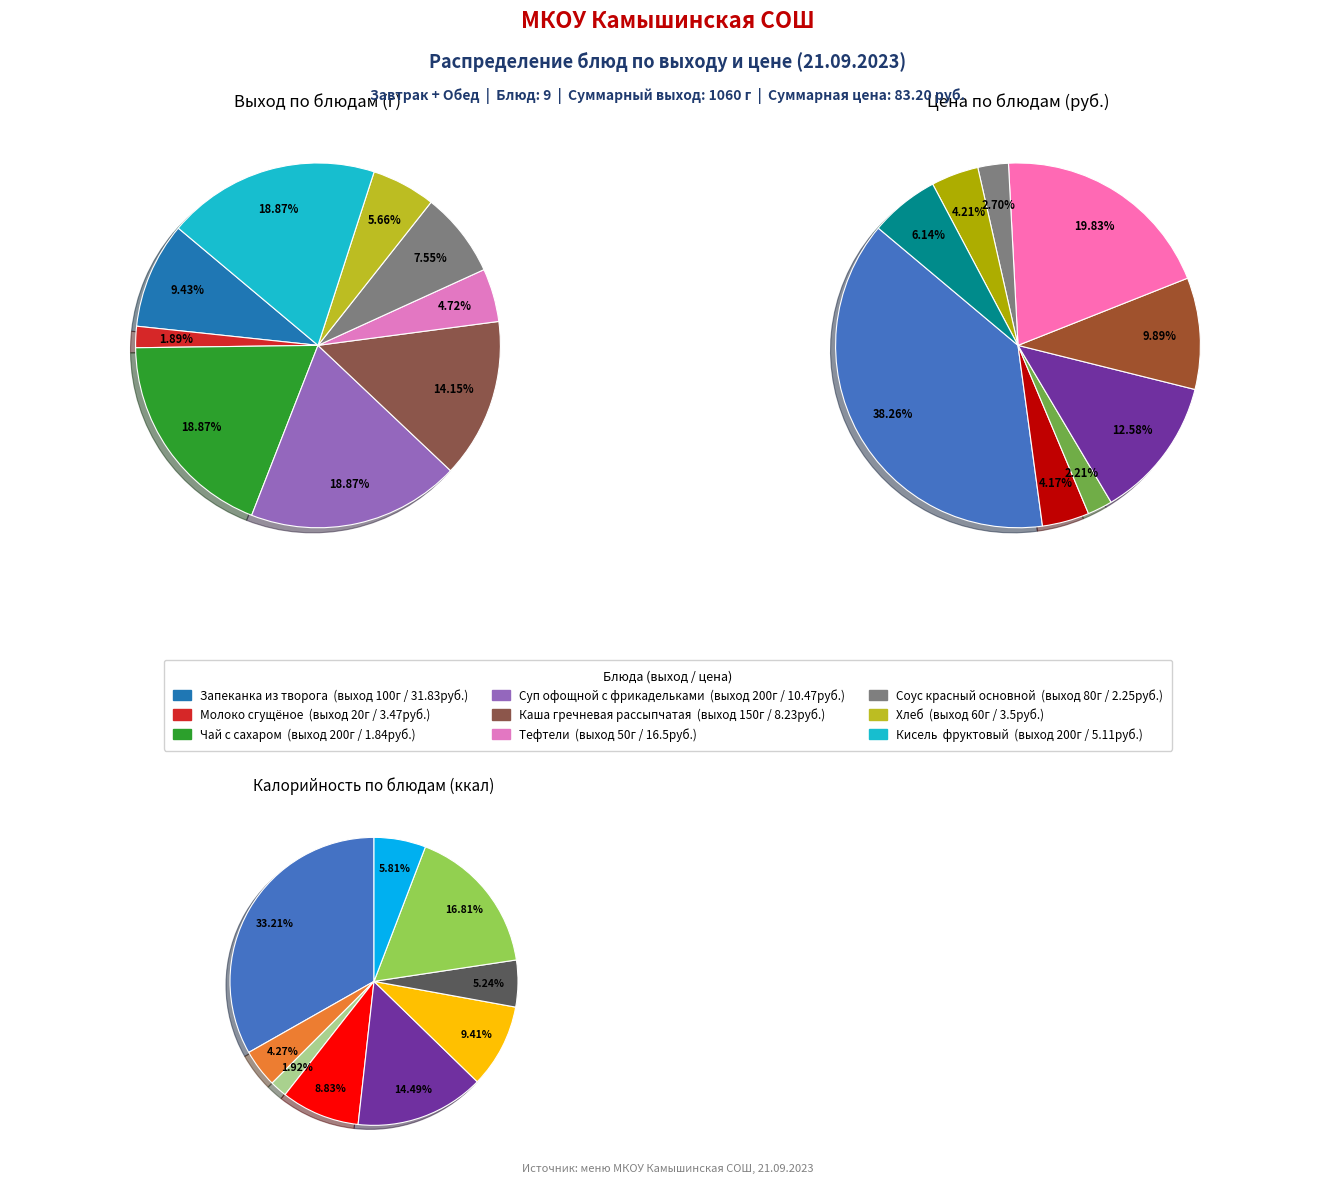

Between Тефтели and Молоко сгущёное, which is larger?

Тефтели